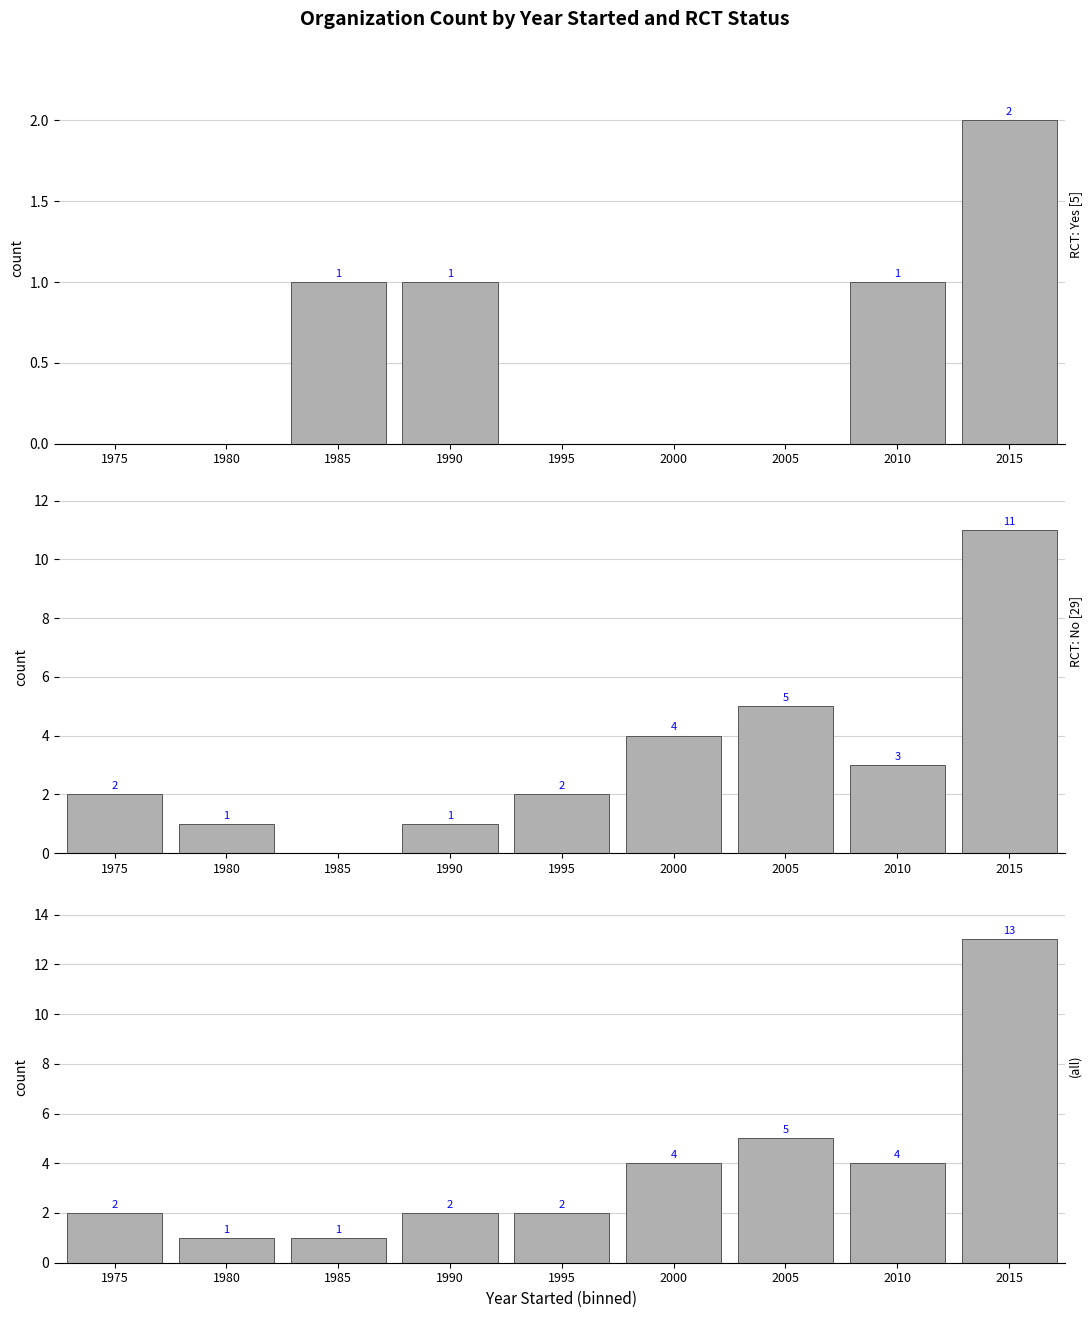

At which label is all closest to 7?

2005